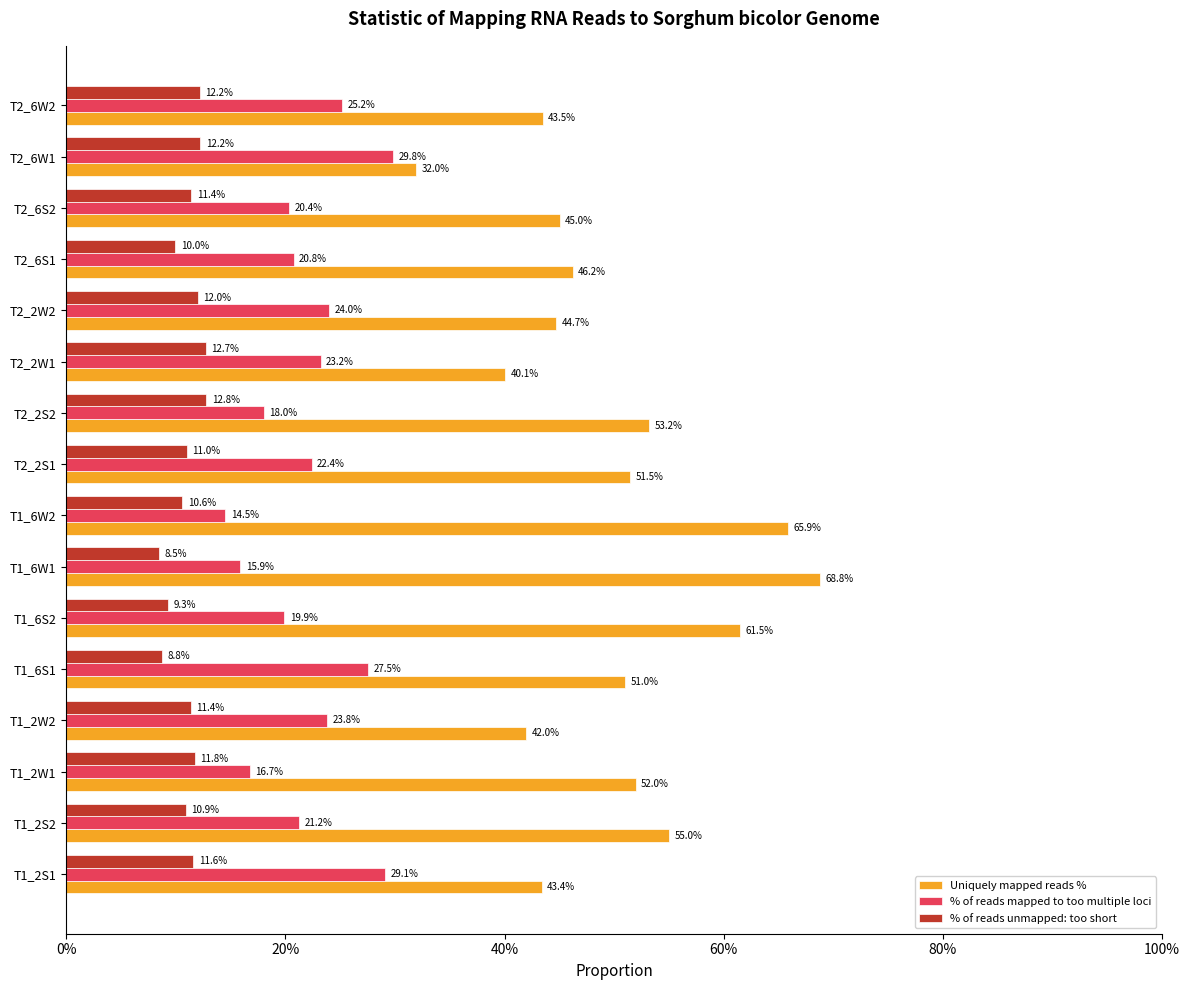

List the series in order of their peak value, lowest first.

% of reads unmapped: too short, % of reads mapped to too multiple loci, Uniquely mapped reads %